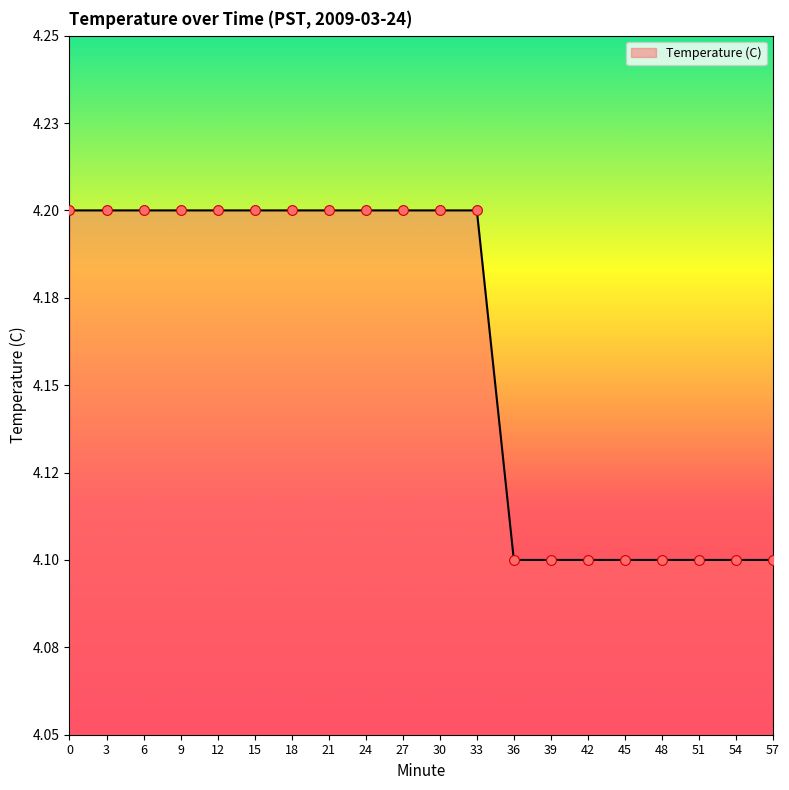

Which has a higher value, 24 or 48?

24